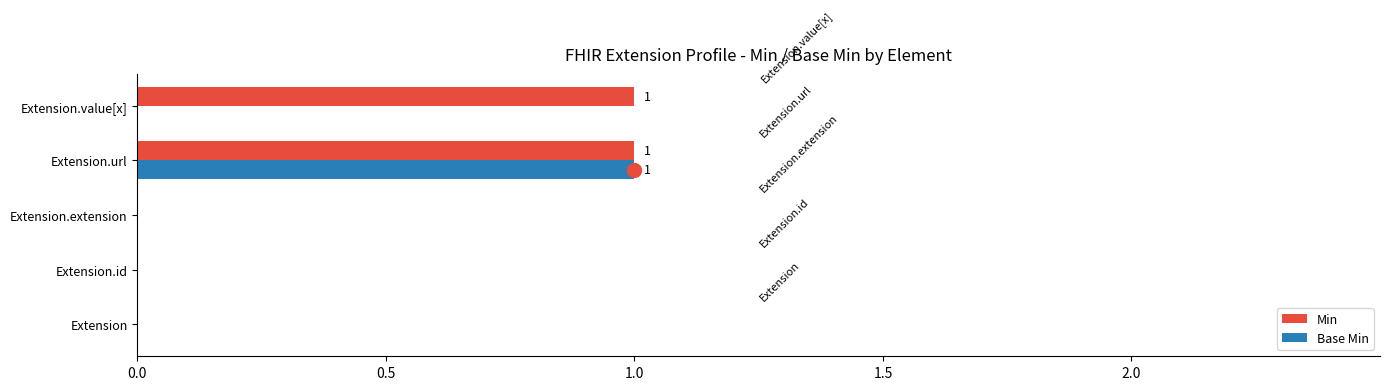

What is the sum of all Base Min values?

1